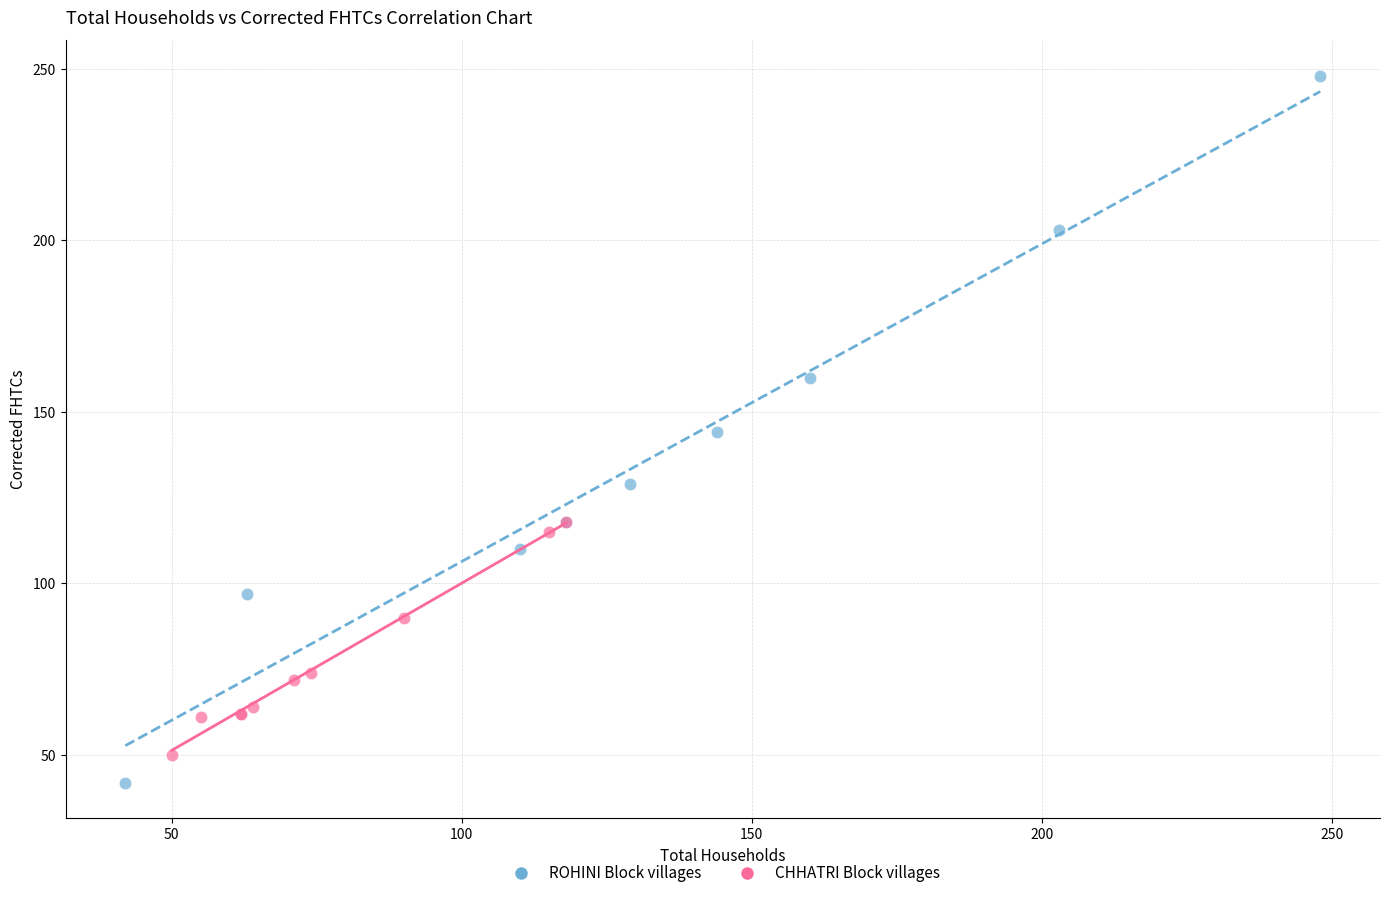

Which series reaches the maximum Y coordinate?

ROHINI Block villages